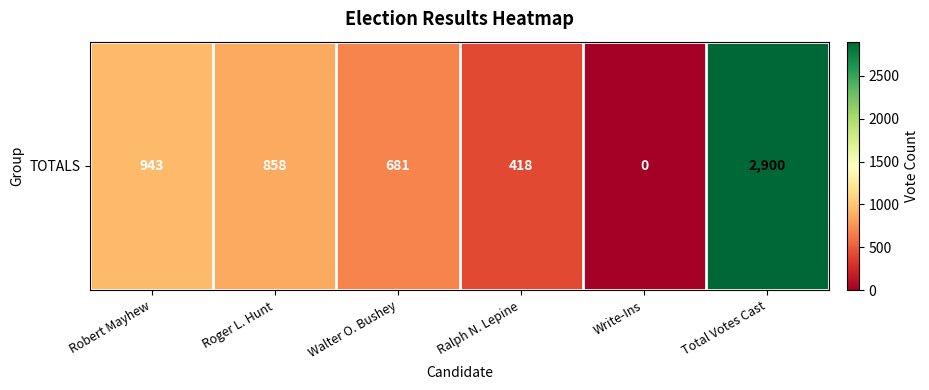

Which has a higher value, Write-Ins or Ralph N. Lepine?

Ralph N. Lepine